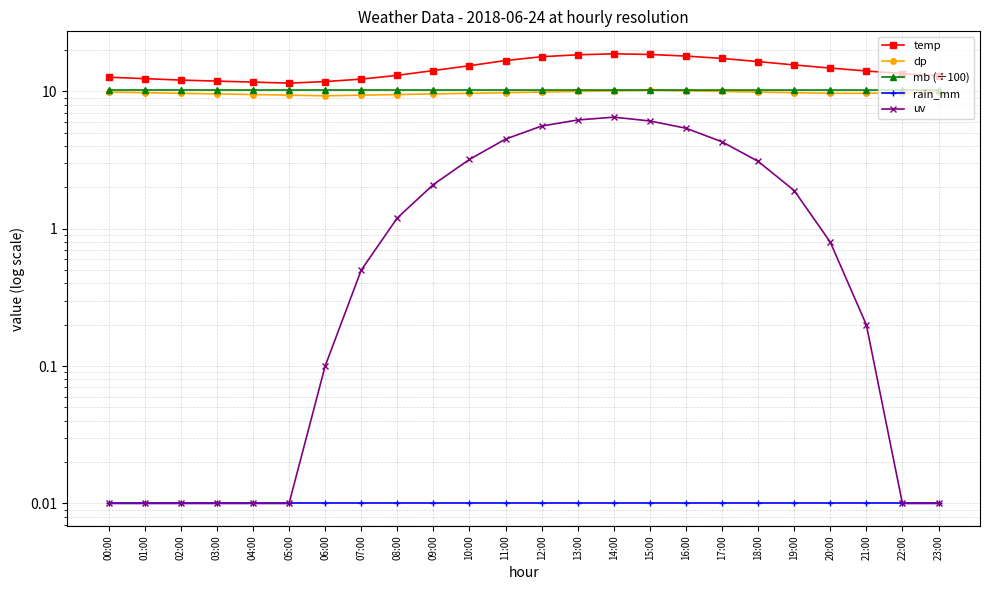

Reading right to left, transcribe all the data shown in this chart.

temp: 23:00=13.0	22:00=13.5	21:00=14.1	20:00=14.8	19:00=15.6	18:00=16.5	17:00=17.4	16:00=18.1	15:00=18.6	14:00=18.8	13:00=18.5	12:00=17.9	11:00=16.8	10:00=15.4	09:00=14.2	08:00=13.1	07:00=12.3	06:00=11.8	05:00=11.5	04:00=11.7	03:00=11.9	02:00=12.1	01:00=12.4	00:00=12.7
dp: 23:00=9.9	22:00=9.8	21:00=9.7	20:00=9.7	19:00=9.8	18:00=9.9	17:00=10.0	16:00=10.1	15:00=10.2	14:00=10.1	13:00=10.0	12:00=9.9	11:00=9.8	10:00=9.7	09:00=9.6	08:00=9.5	07:00=9.4	06:00=9.3	05:00=9.4	04:00=9.5	03:00=9.6	02:00=9.7	01:00=9.8	00:00=9.9
mb (÷100): 23:00=10.2	22:00=10.2	21:00=10.2	20:00=10.2	19:00=10.2	18:00=10.2	17:00=10.2	16:00=10.2	15:00=10.2	14:00=10.2	13:00=10.2	12:00=10.2	11:00=10.2	10:00=10.2	09:00=10.2	08:00=10.2	07:00=10.2	06:00=10.2	05:00=10.2	04:00=10.2	03:00=10.2	02:00=10.2	01:00=10.2	00:00=10.2
rain_mm: 23:00=0.0	22:00=0.0	21:00=0.0	20:00=0.0	19:00=0.0	18:00=0.0	17:00=0.0	16:00=0.0	15:00=0.0	14:00=0.0	13:00=0.0	12:00=0.0	11:00=0.0	10:00=0.0	09:00=0.0	08:00=0.0	07:00=0.0	06:00=0.0	05:00=0.0	04:00=0.0	03:00=0.0	02:00=0.0	01:00=0.0	00:00=0.0
uv: 23:00=0.0	22:00=0.0	21:00=0.2	20:00=0.8	19:00=1.9	18:00=3.1	17:00=4.3	16:00=5.4	15:00=6.1	14:00=6.5	13:00=6.2	12:00=5.6	11:00=4.5	10:00=3.2	09:00=2.1	08:00=1.2	07:00=0.5	06:00=0.1	05:00=0.0	04:00=0.0	03:00=0.0	02:00=0.0	01:00=0.0	00:00=0.0